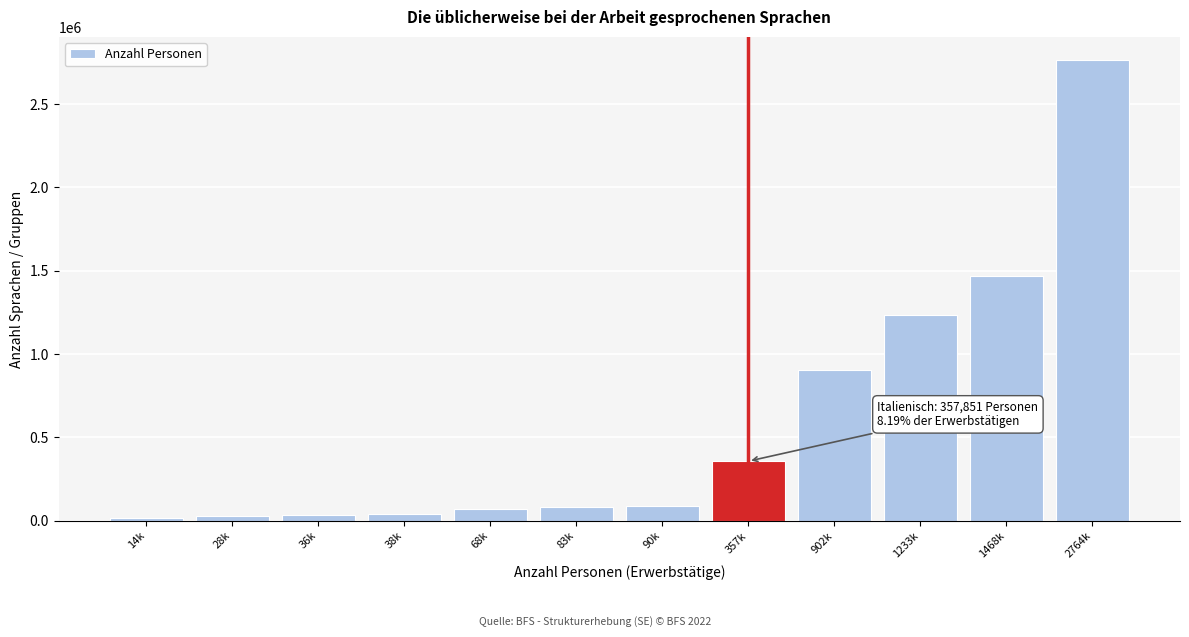

What is the difference between the maximum and minimum values?

2749881.8